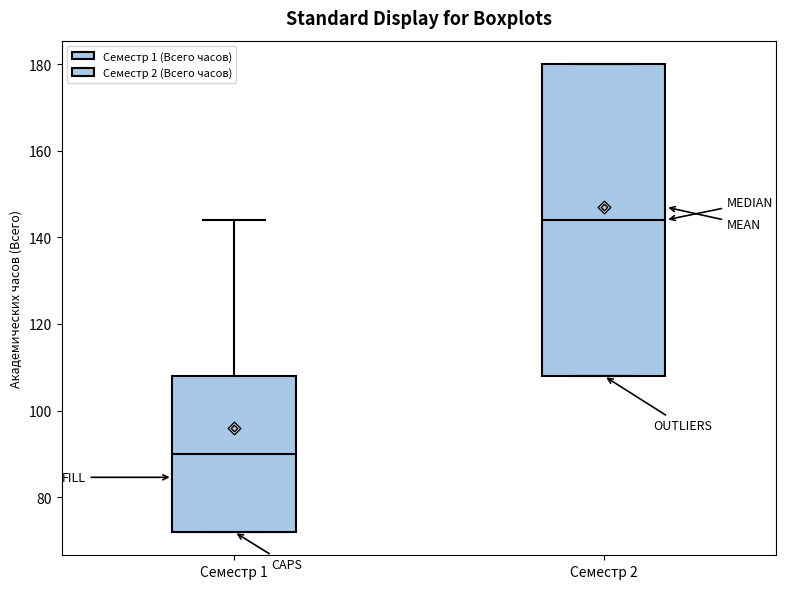

Reading left to right, transcribe this box plot: for each box, give where its median line is, the range the box spans, and where its two whiskers end, as read against the y-axis. The values are not printed on the chart, so give them approximately, as read against the axis.

Семестр 1: median 90, box 72 to 108, whiskers 72 to 144
Семестр 2: median 144, box 108 to 180, whiskers 108 to 180